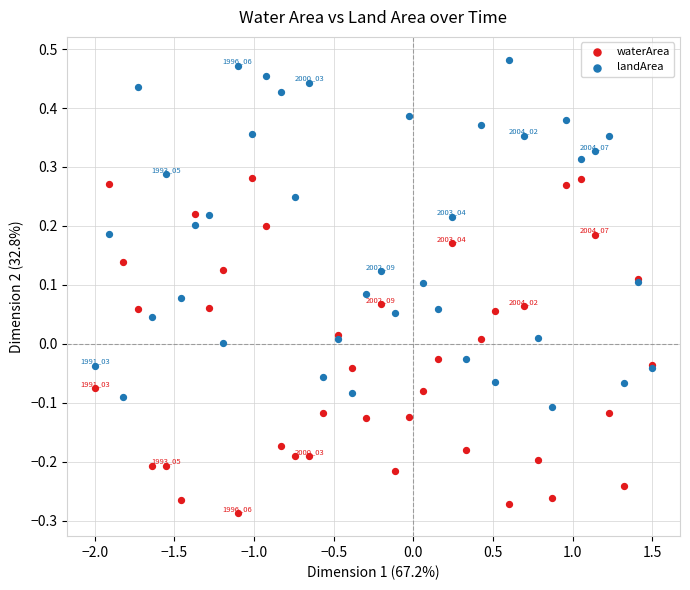

Which series reaches the maximum Y coordinate?

landArea